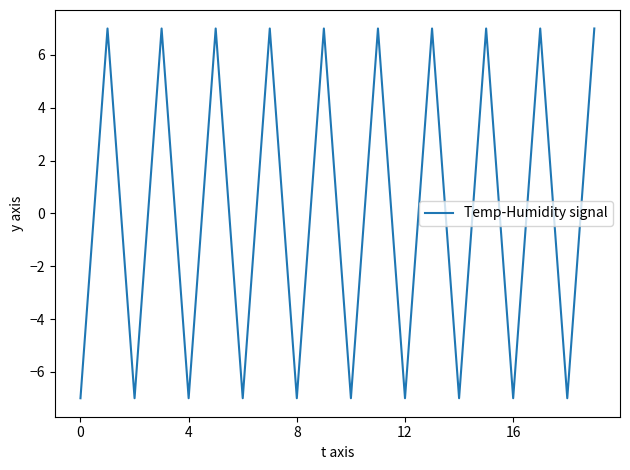

What is the minimum value shown in the chart?

-7